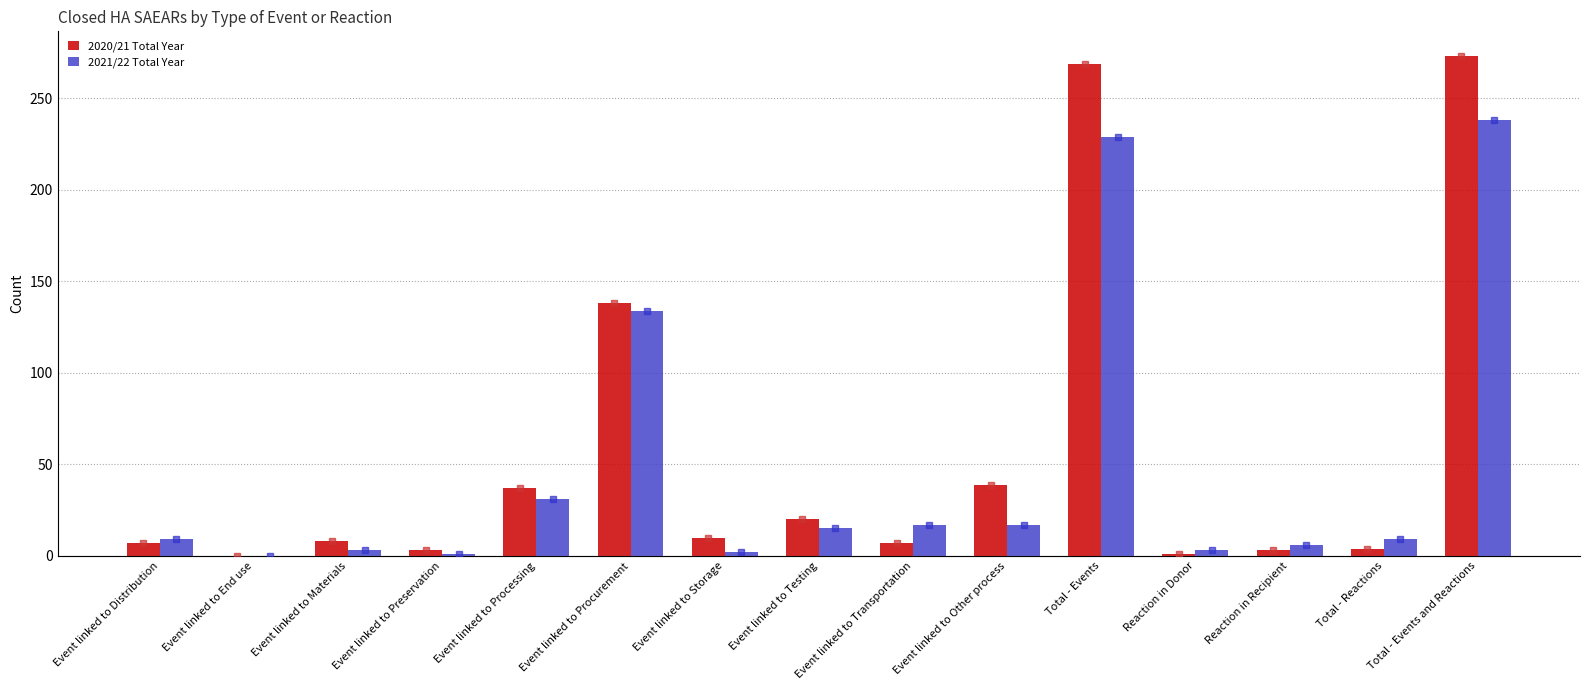

At how many categories does at least one series exceed 20?

5